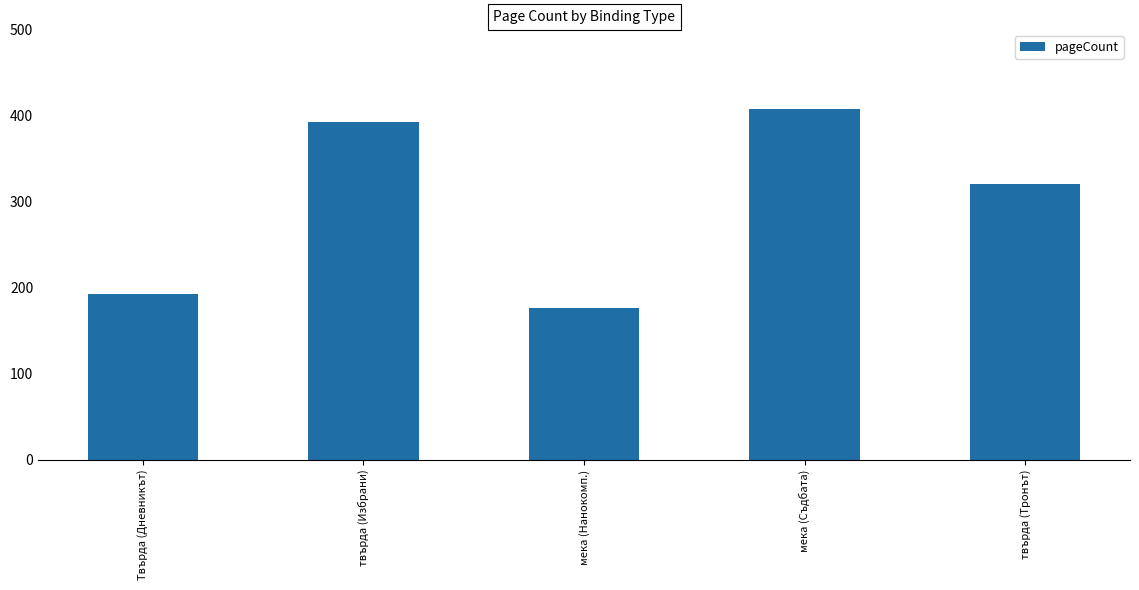

Read the value at мека (Съдбата), to the nearest 5.

410